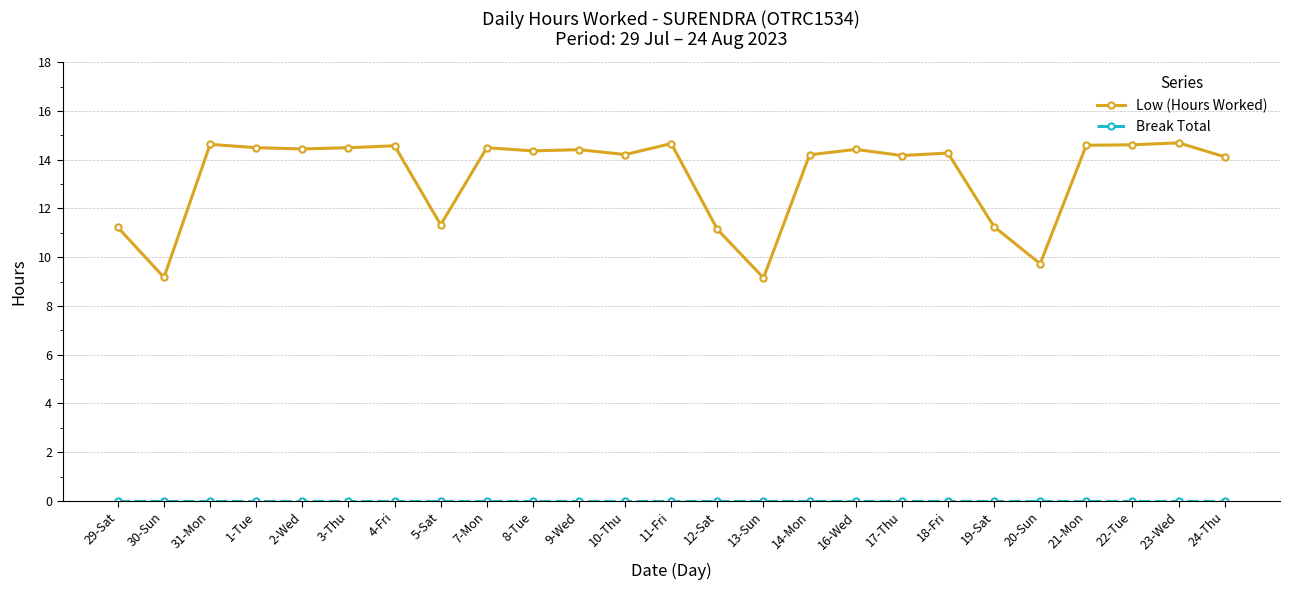

What is the maximum value for Low (Hours Worked)?

14.7